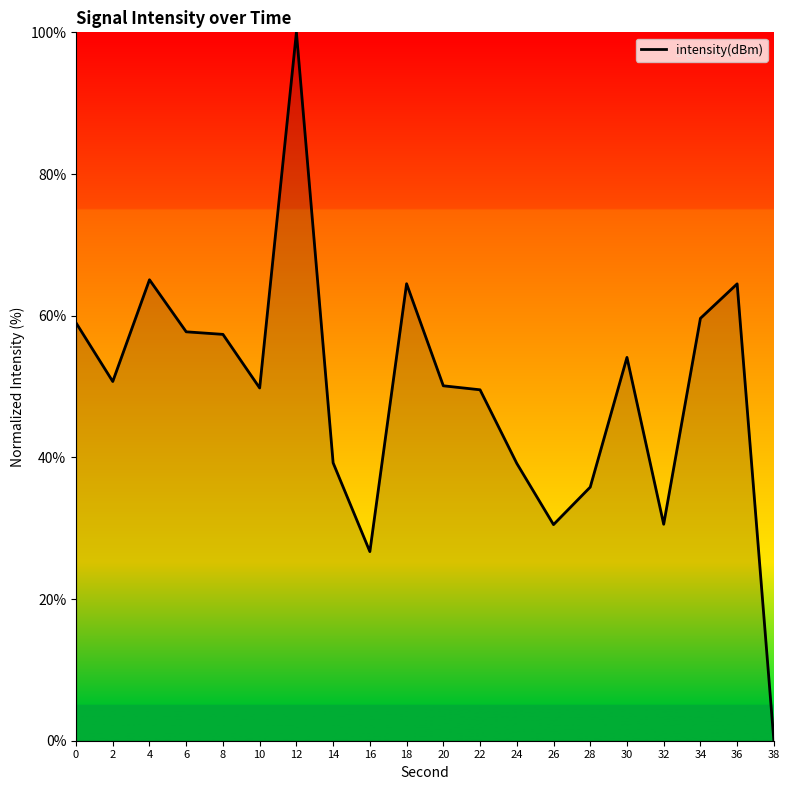

How many positive values are there?

19